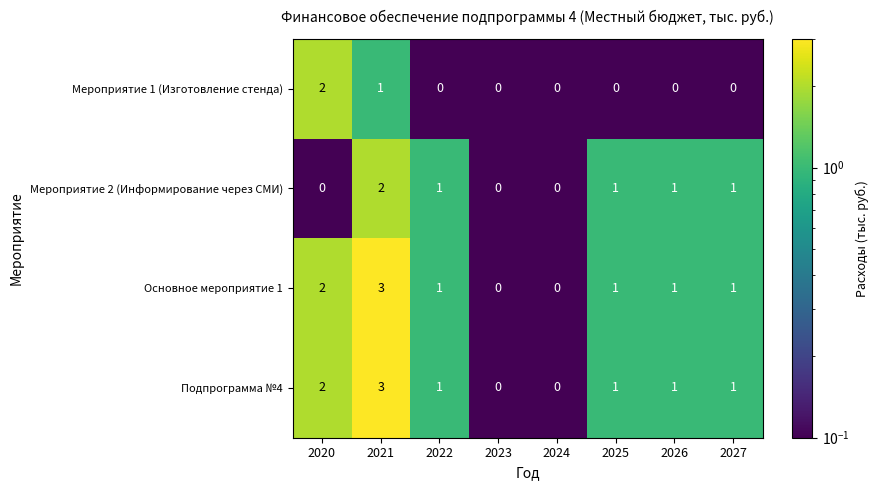

What is the sum of all Основное мероприятие 1 values?

9